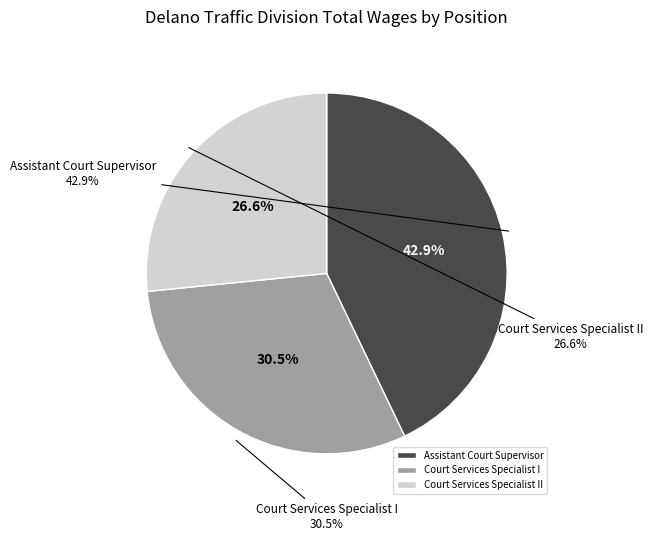

Which slice is the largest?

Assistant Court Supervisor